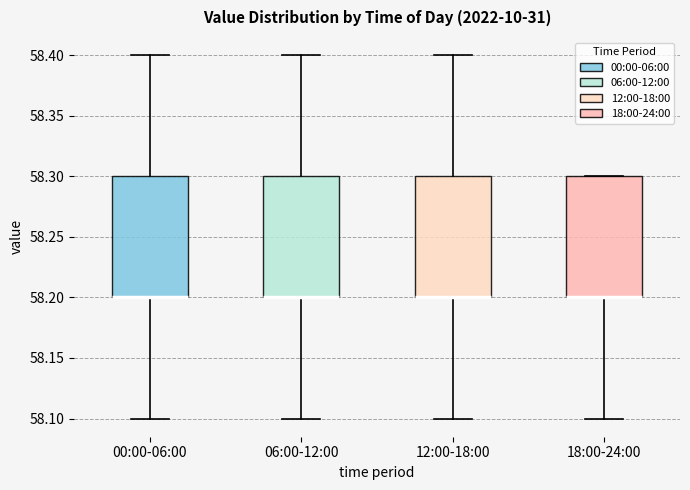

Reading left to right, read every box against the y-axis: the position of its median line, the range the box covers, and the ends of its whiskers. The values are not printed on the chart, so give them approximately, as read against the axis.

00:00-06:00: median 58.2 (drawn on the box's lower edge), box 58.2 to 58.3, whiskers 58.1 to 58.4
06:00-12:00: median 58.2 (drawn on the box's lower edge), box 58.2 to 58.3, whiskers 58.1 to 58.4
12:00-18:00: median 58.2 (drawn on the box's lower edge), box 58.2 to 58.3, whiskers 58.1 to 58.4
18:00-24:00: median 58.2 (drawn on the box's lower edge), box 58.2 to 58.3, whiskers 58.1 to 58.3